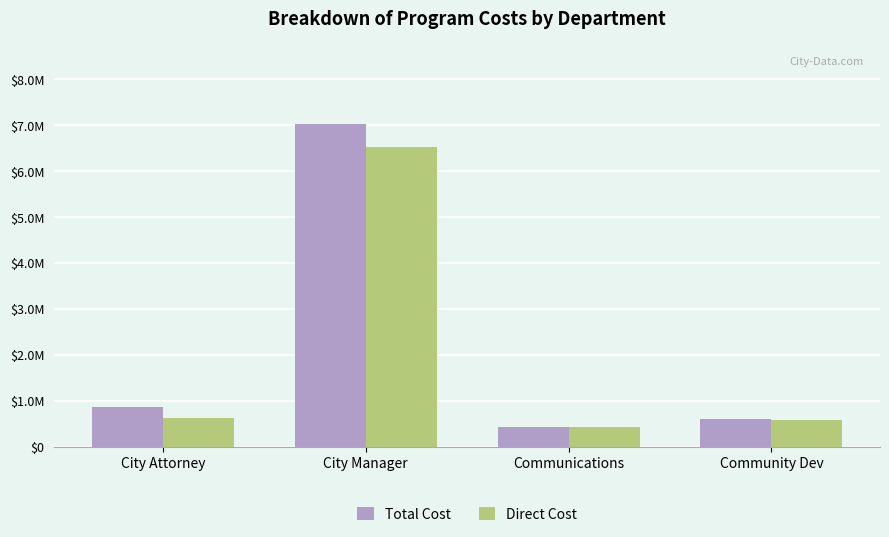

What is the minimum value for Direct Cost?

433014.0